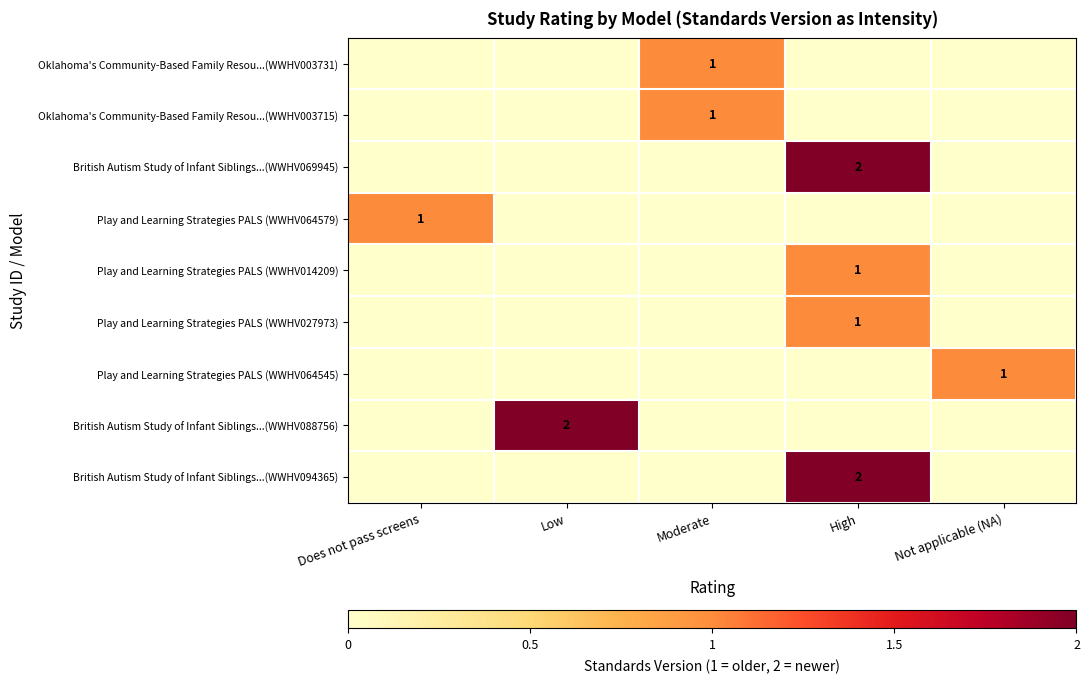

The value of British Autism Study of Infant Siblings...(WWHV069945) at High is 3. True or false?

False